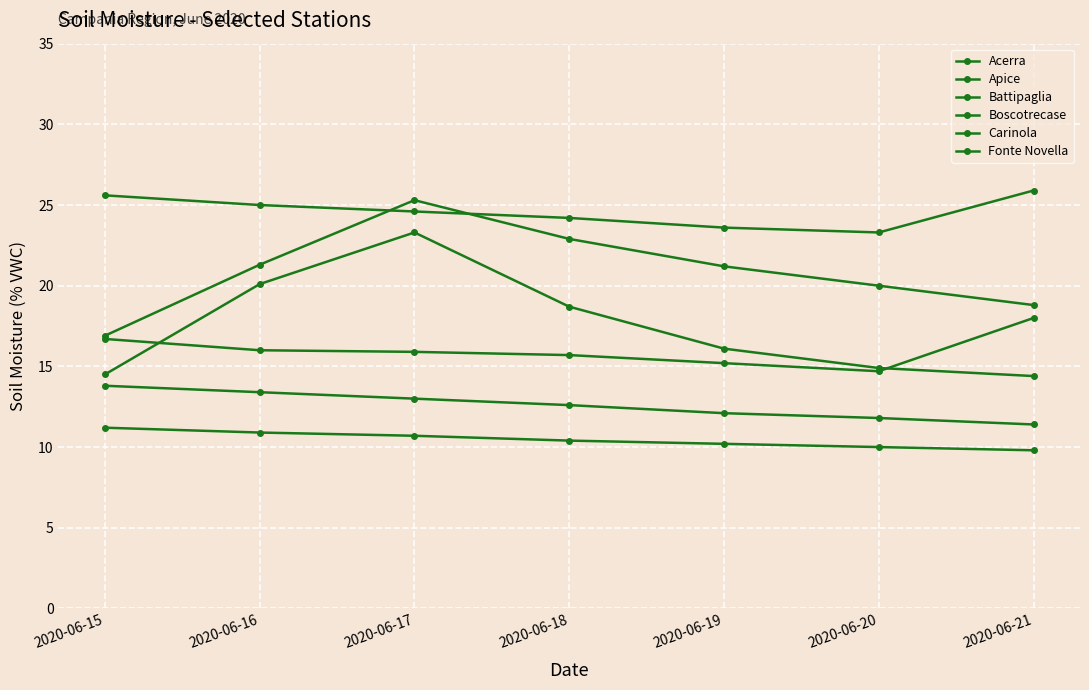

True or false: Battipaglia and Apice cross at least once.

False